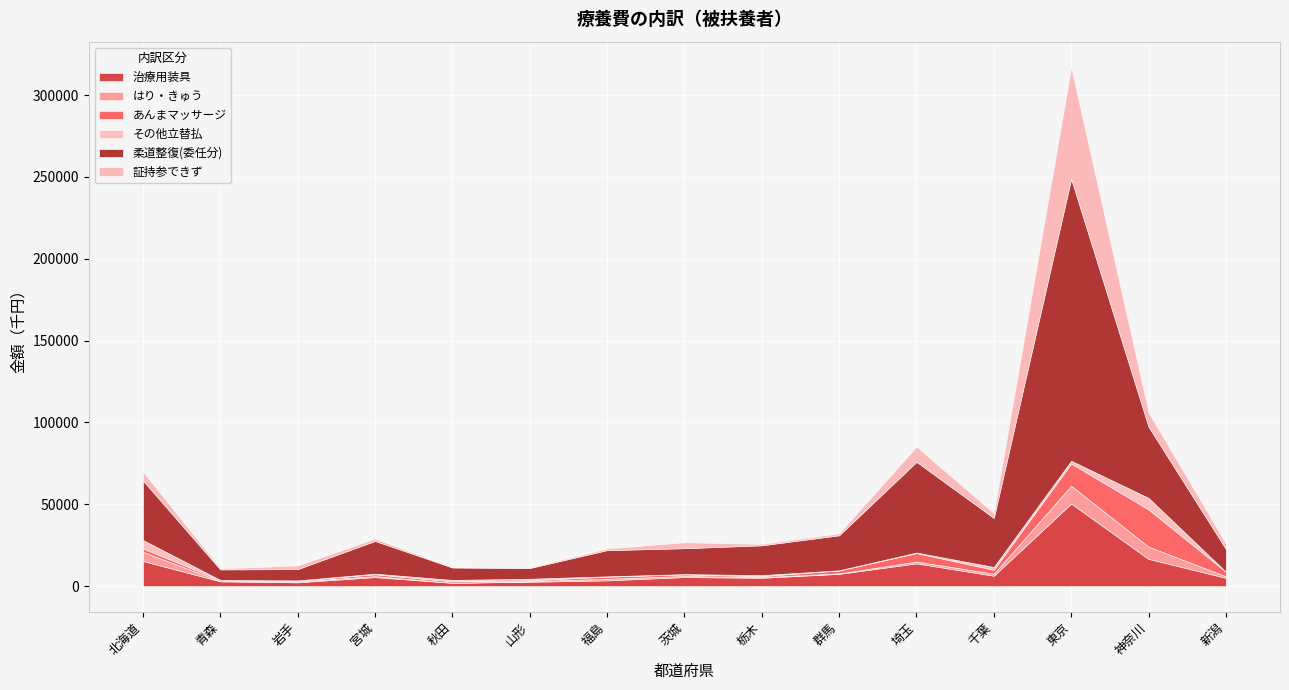

What are all the series names shown in the legend?

治療用装具, はり・きゅう, あんまマッサージ, その他立替払, 柔道整復(委任分), 証持参できず